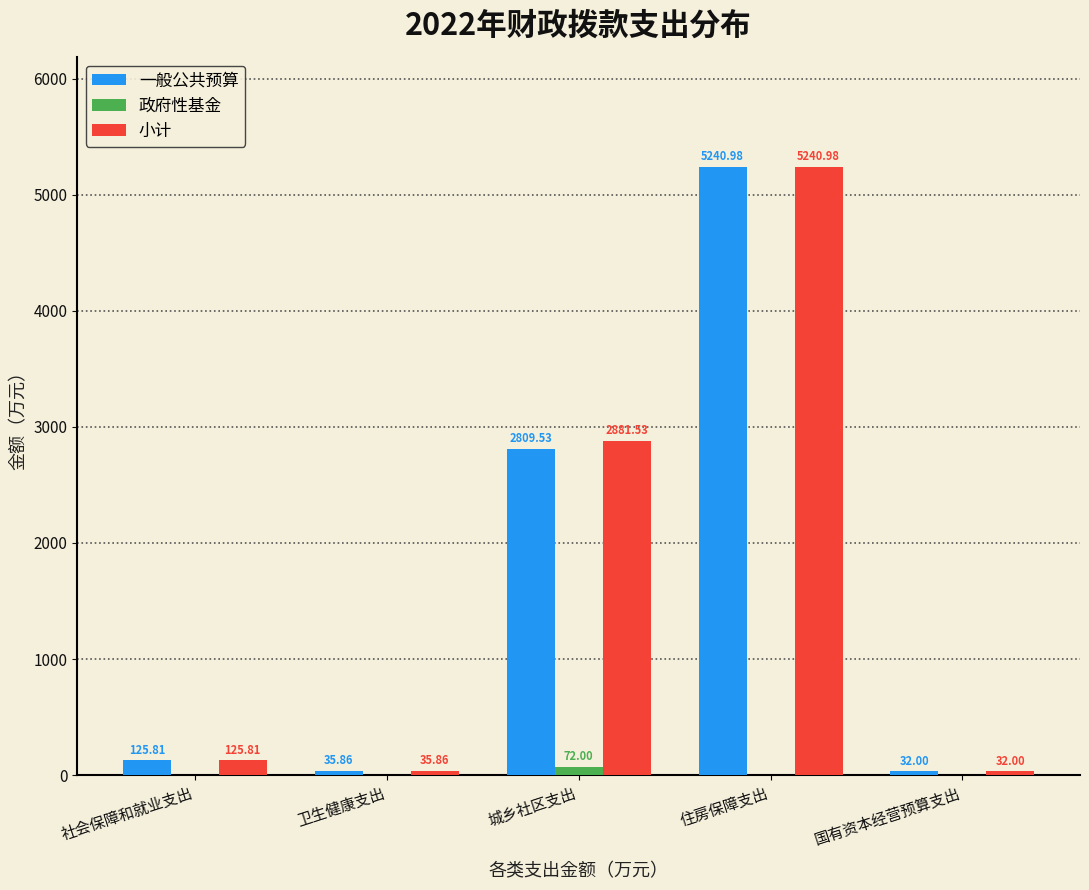

At which category does the chart reach its peak across all series?

住房保障支出